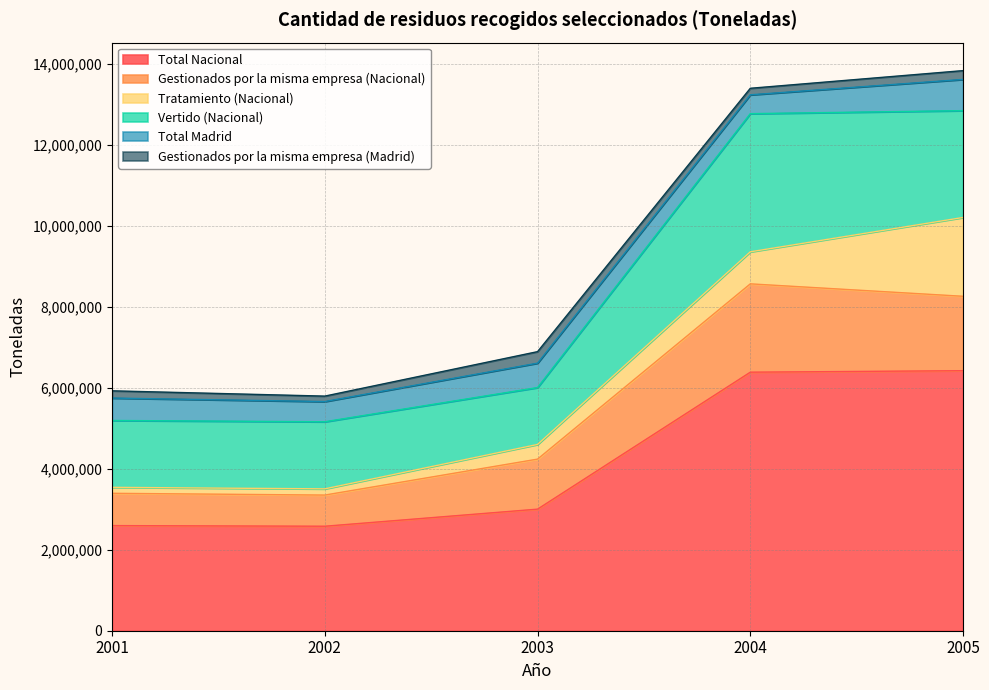

Between 2002 and 2003, which series saw the biggest shift?

Gestionados por la misma empresa (Nacional)